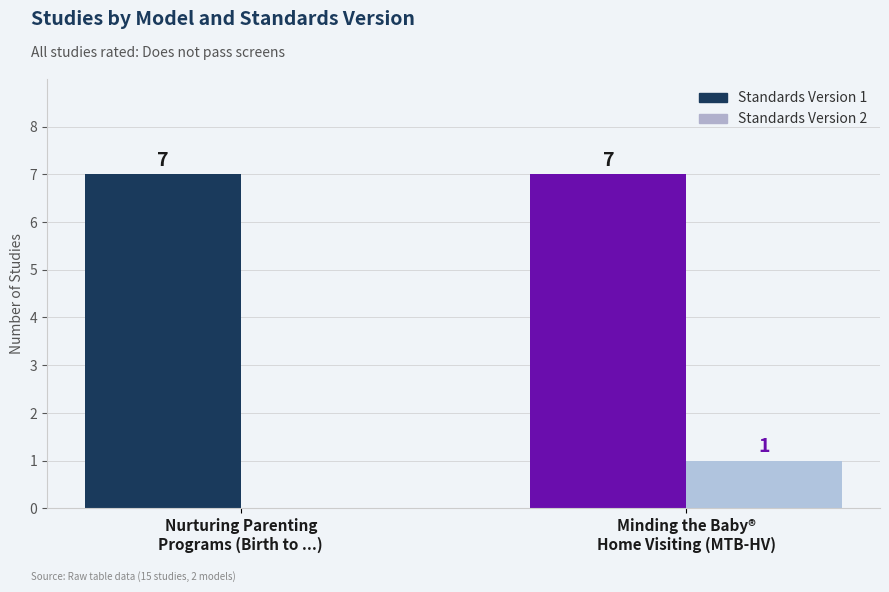

What is the maximum value shown in the chart?

7